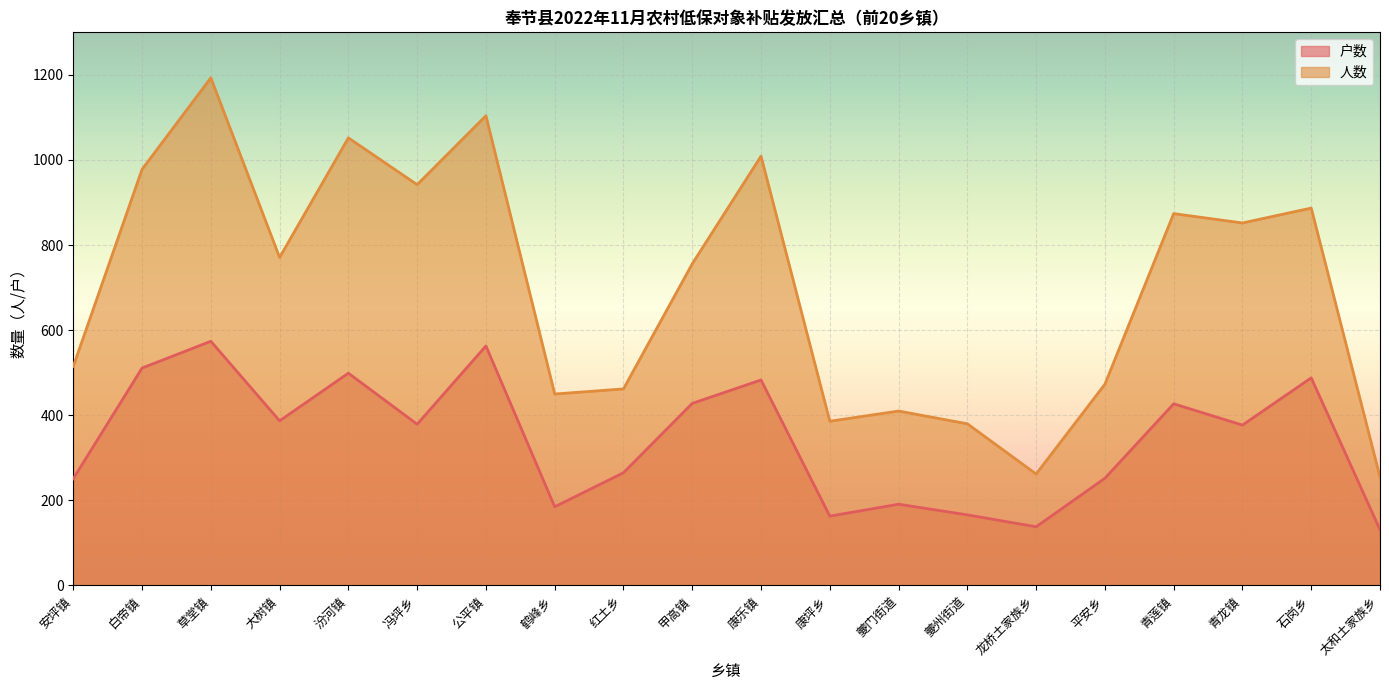

Where does the 人数 series first go above 771?

白帝镇